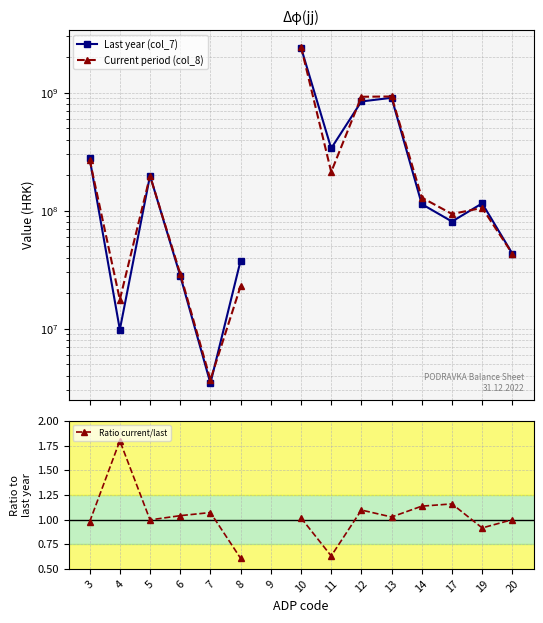

Which series ends up on top after the final intersection of Last year (col_7) and Current period (col_8)?

Last year (col_7)